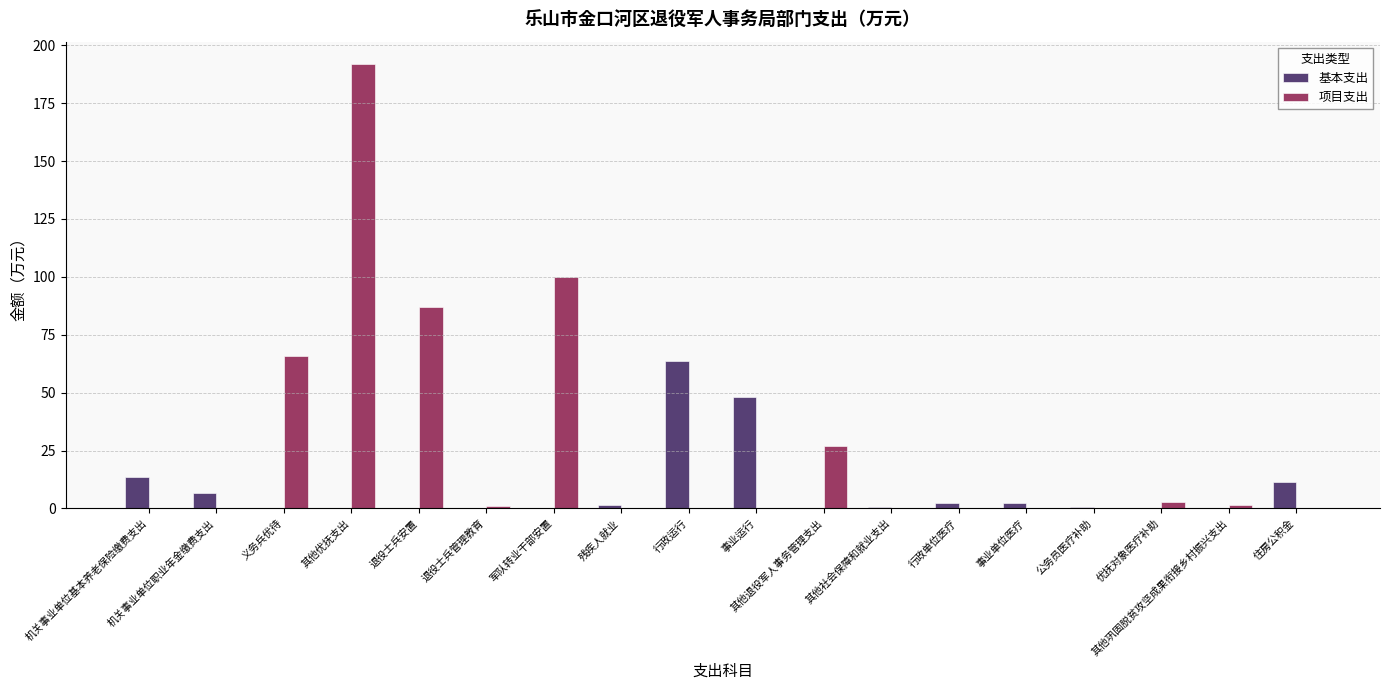

Count the number of data series in this chart.

2